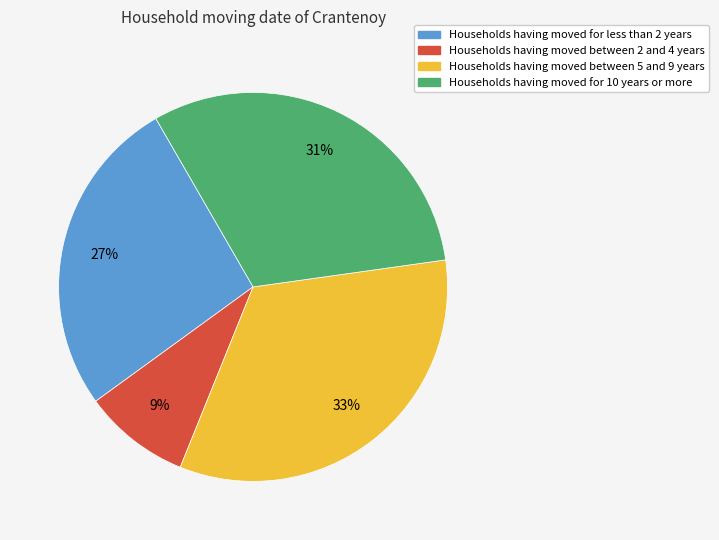

True or false: Households having moved for 10 years or more accounts for 31% of the total.

True